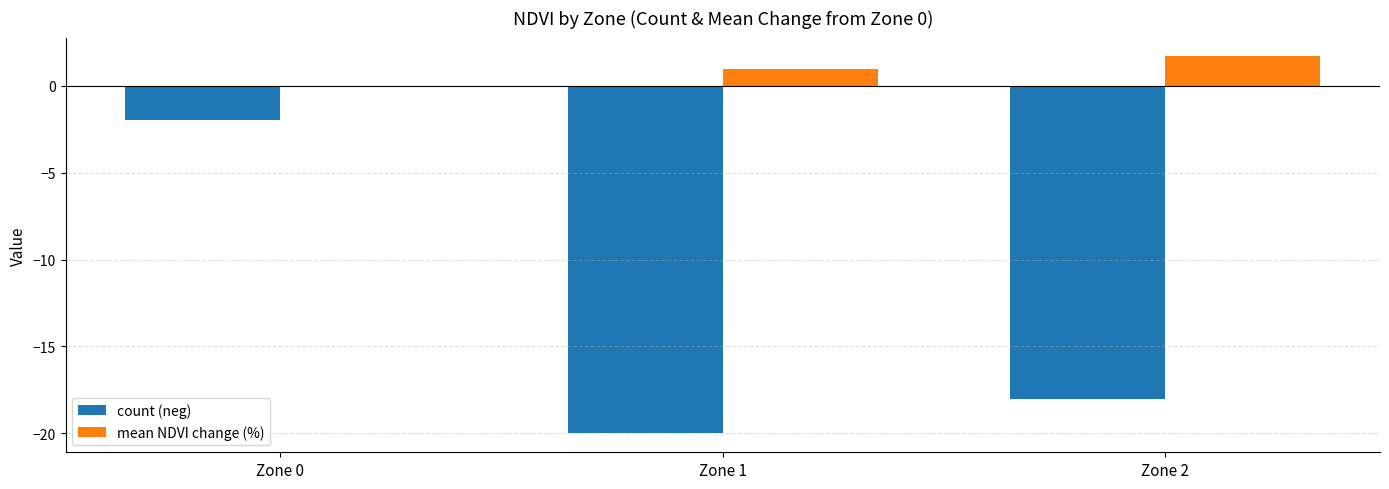

Is it true that mean NDVI change (%) equals 1.7 at Zone 2?

True